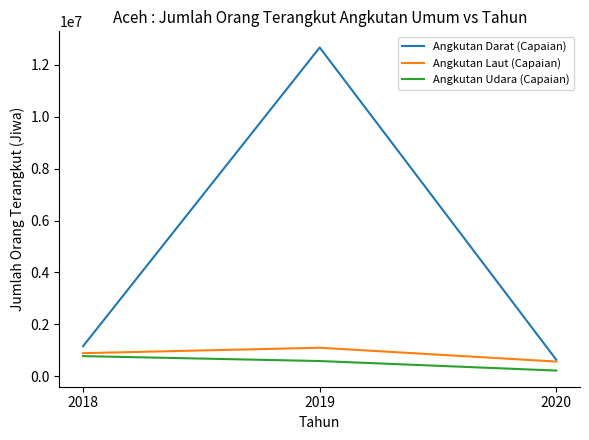

Is it true that Angkutan Laut (Capaian) equals 438329 at 2018?

False